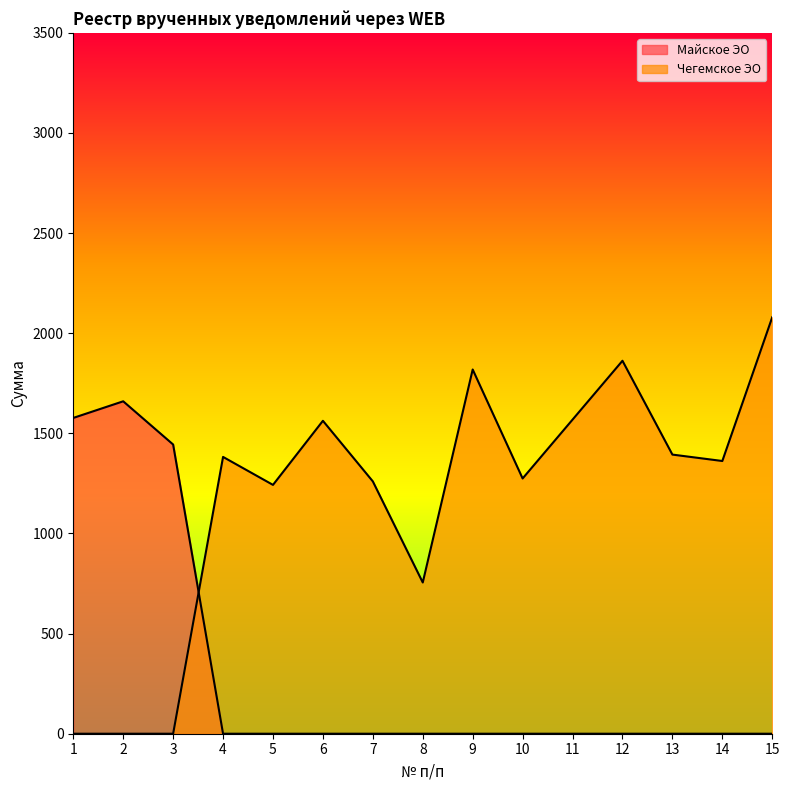

How many categories are shown in the chart?

15